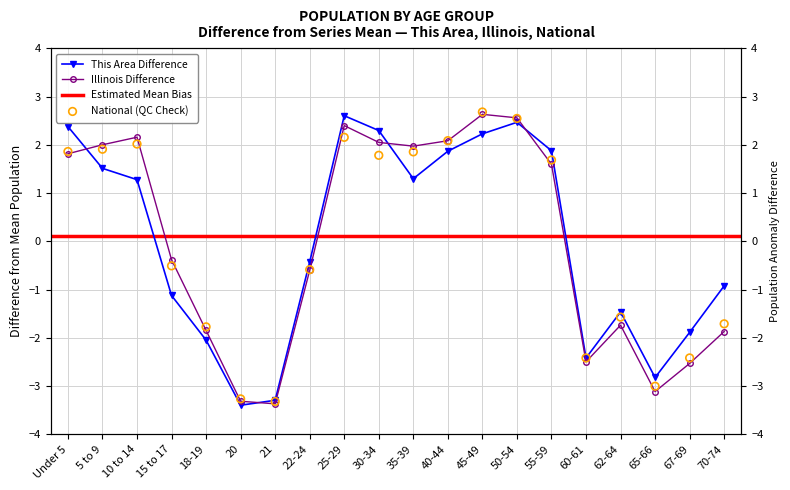

What is the total value across all series at 18-19?

-5.7